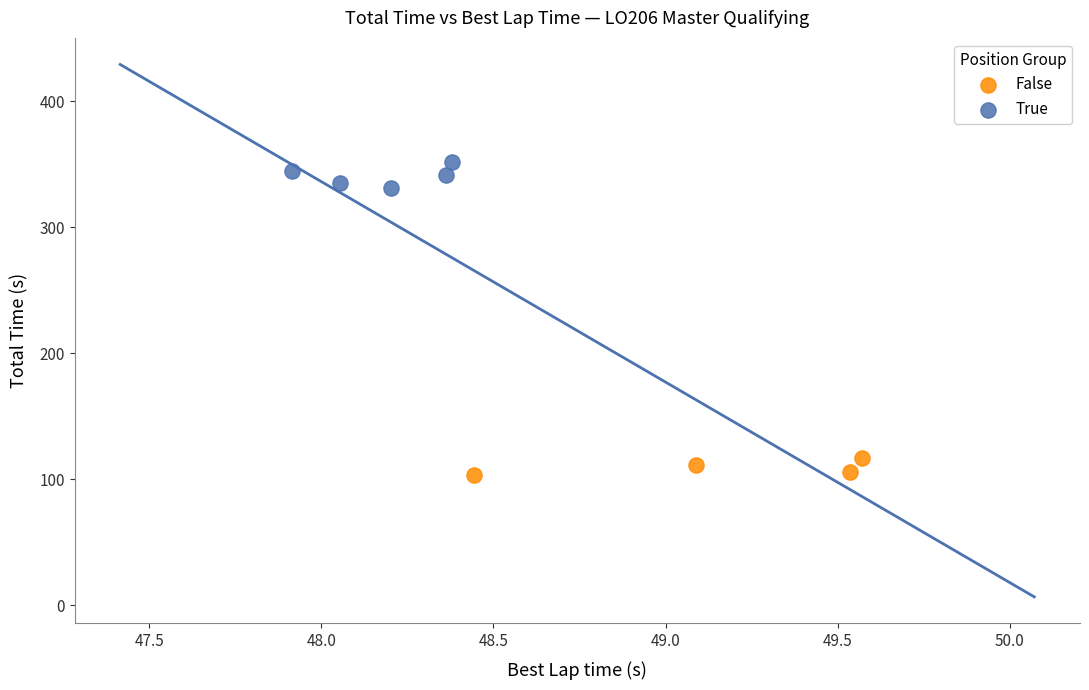

Which series has the widest spread of Y values?

True